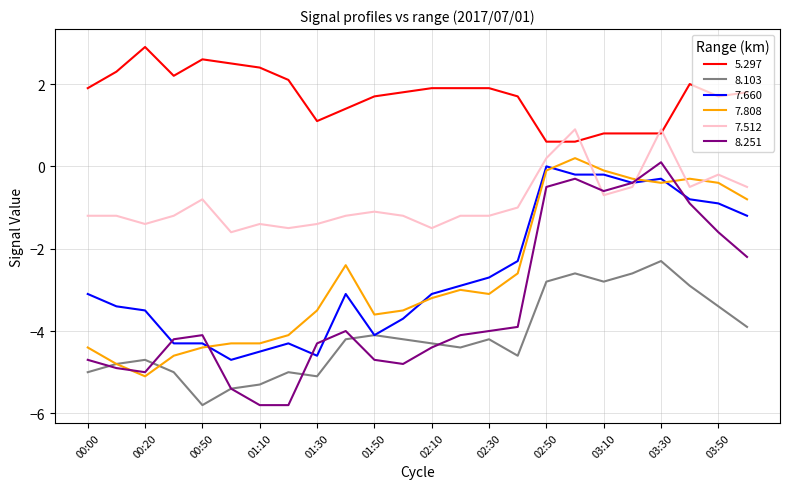

What is the minimum value for 8.251?

-5.8